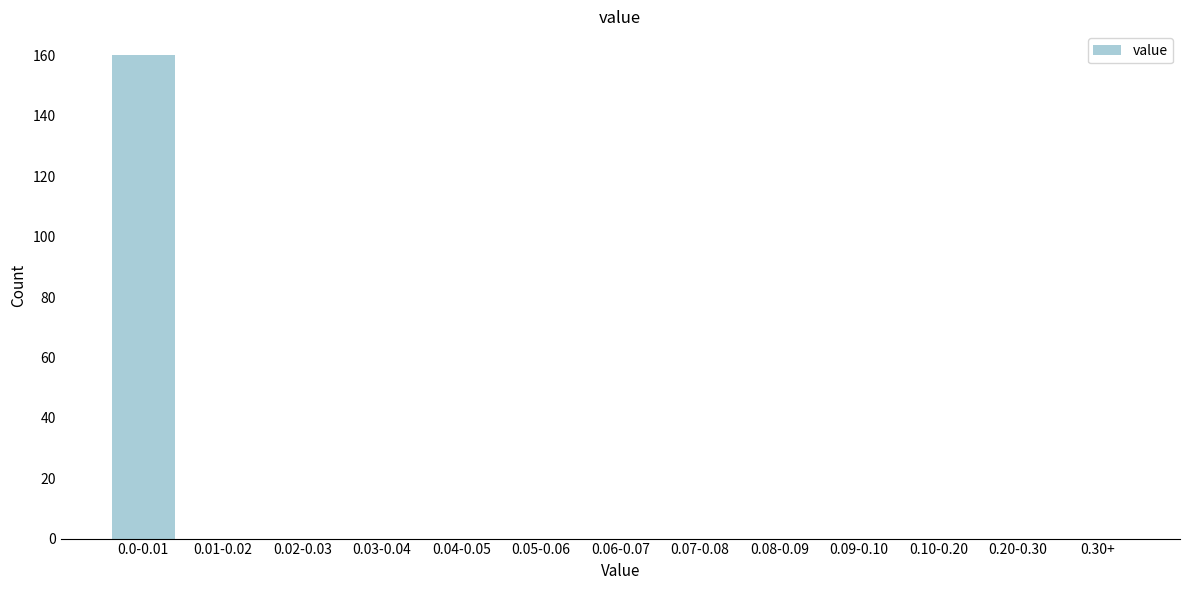

Reading left to right, what are all the values shown in this chart?

0.0-0.01=160	0.01-0.02=0	0.02-0.03=0	0.03-0.04=0	0.04-0.05=0	0.05-0.06=0	0.06-0.07=0	0.07-0.08=0	0.08-0.09=0	0.09-0.10=0	0.10-0.20=0	0.20-0.30=0	0.30+=0